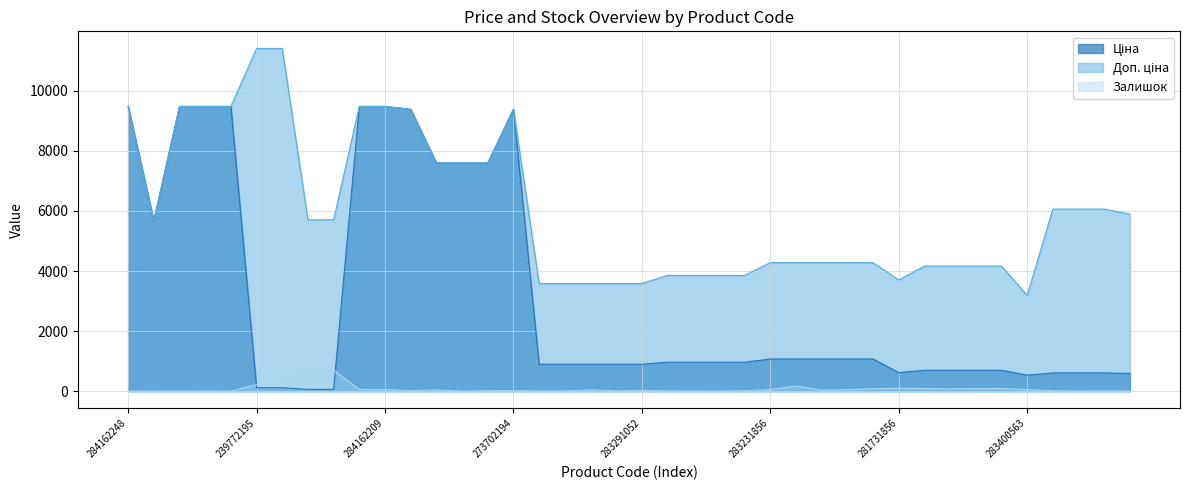

Reading right to left, transcribe all the data shown in this chart.

Ціна: 589.2	606.1	606.1	606.1	531.3	694.3	694.3	694.3	694.3	617.0	1069.8	1069.8	1069.8	1069.8	1069.8	963.5	963.5	963.5	963.5	895.9	895.9	895.9	895.9	895.9	9384.0	7596.5	7596.5	7596.5	9384.0	9480.1	9480.1	57.0	57.0	114.1	114.1	9480.1	9480.1	9480.1	5673.8	9480.1
Доп. ціна: 5892.2	6061.2	6061.2	6061.2	3187.6	4165.6	4165.6	4165.6	4165.6	3701.9	4279.1	4279.1	4279.1	4279.1	4279.1	3854.0	3854.0	3854.0	3854.0	3583.6	3583.6	3583.6	3583.6	3583.6	9384.0	7596.5	7596.5	7596.5	9384.0	9480.1	9480.1	5705.0	5705.0	11410.0	11410.0	9480.1	9480.1	9480.1	5673.8	9480.1
Залишок: 6.0	10.0	5.0	14.0	53.0	87.0	84.0	75.0	87.0	94.0	80.0	53.0	34.0	172.0	54.0	13.0	4.0	6.0	9.0	27.0	9.0	43.0	7.0	7.0	18.0	17.0	0.0	41.0	18.0	53.0	56.0	702.0	665.0	290.0	218.0	0.0	8.0	0.0	4.0	0.0